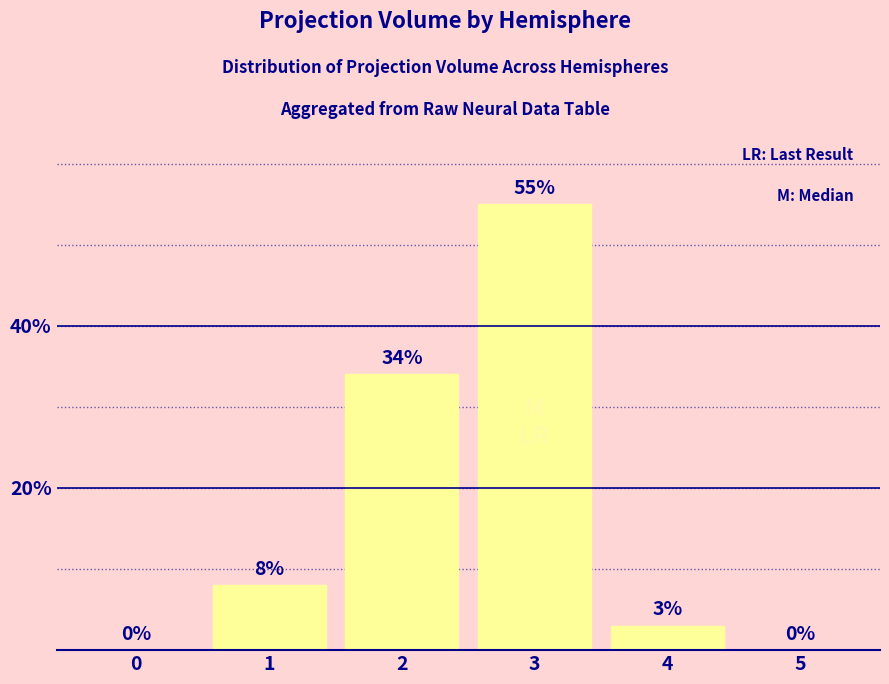

Is it true that the value at 2 is 34?

True